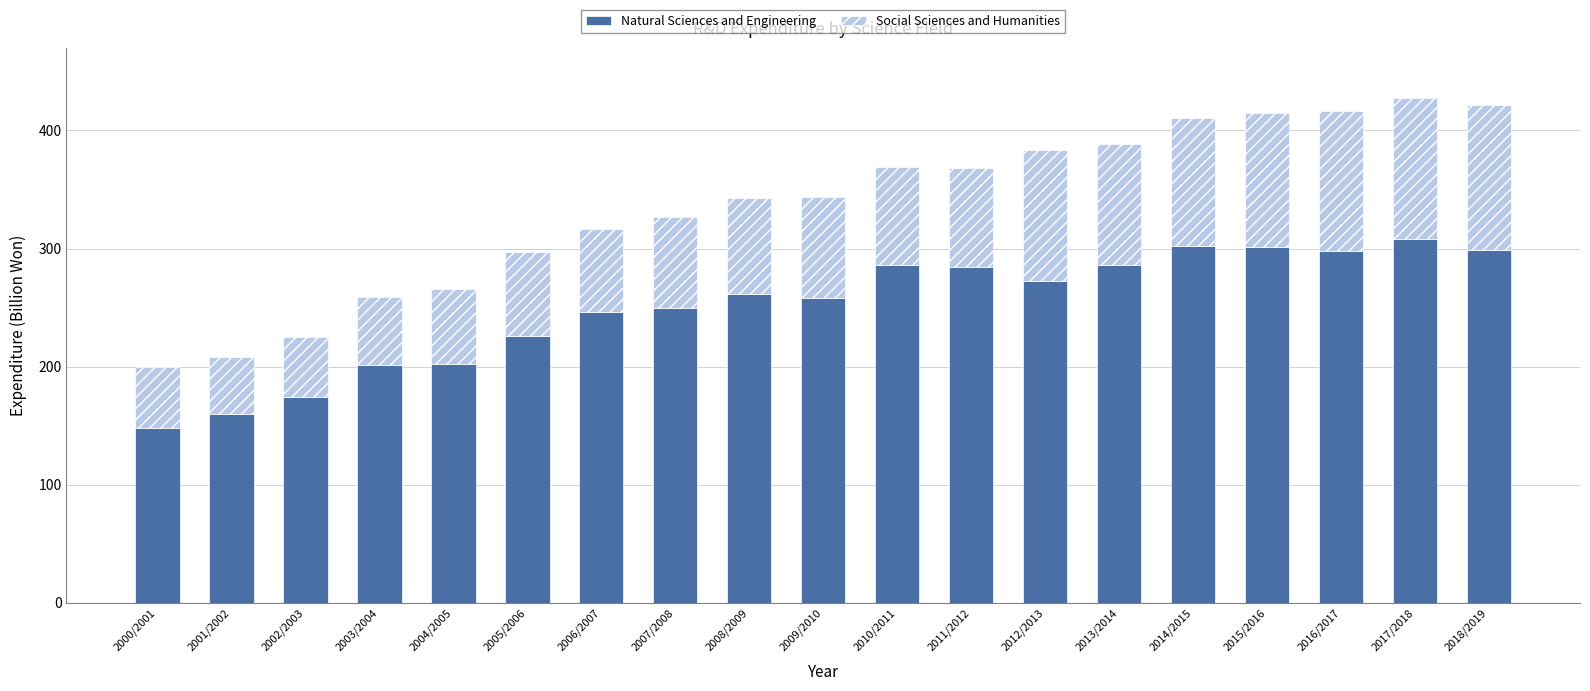

What is the sum of the Natural Sciences and Engineering values at 2017/2018 and 2004/2005?

510.7